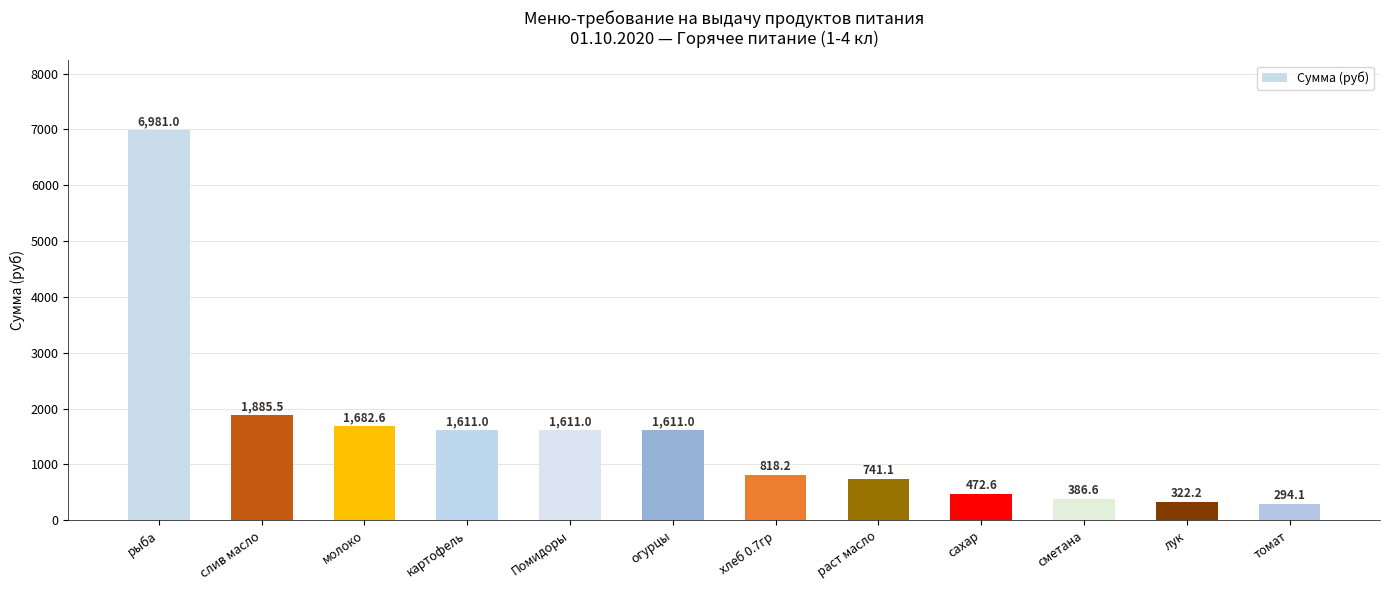

What is the difference between the second highest and minimum values?

1591.4